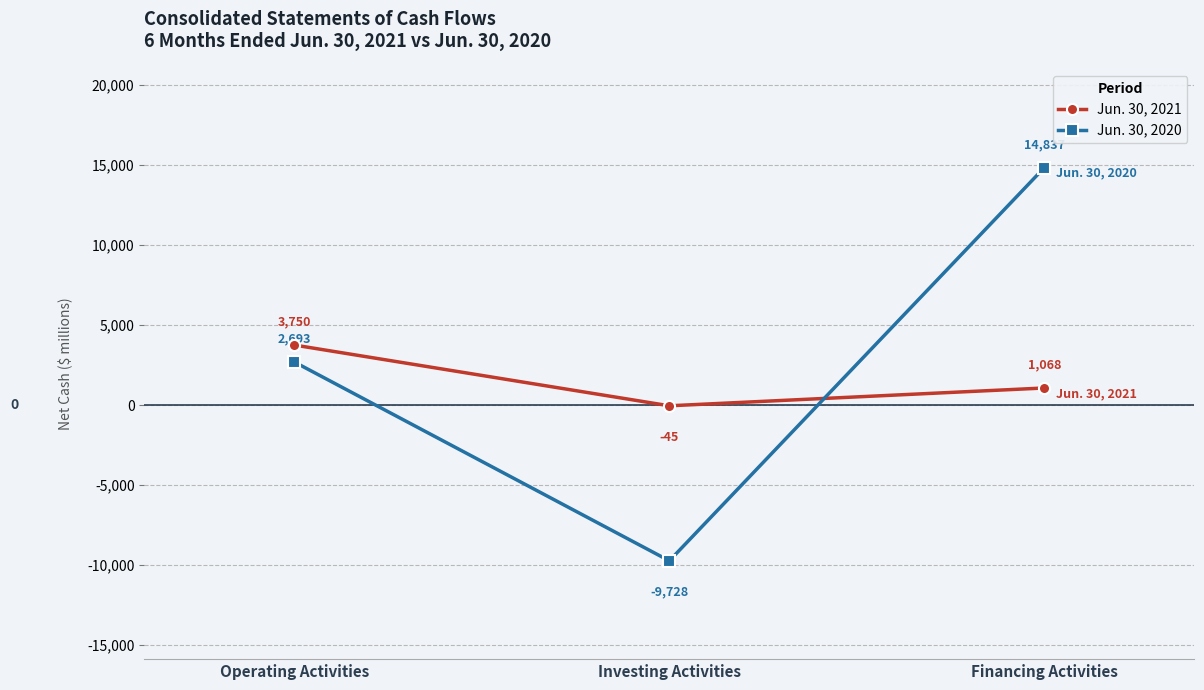

What position from the right is Investing Activities?

2